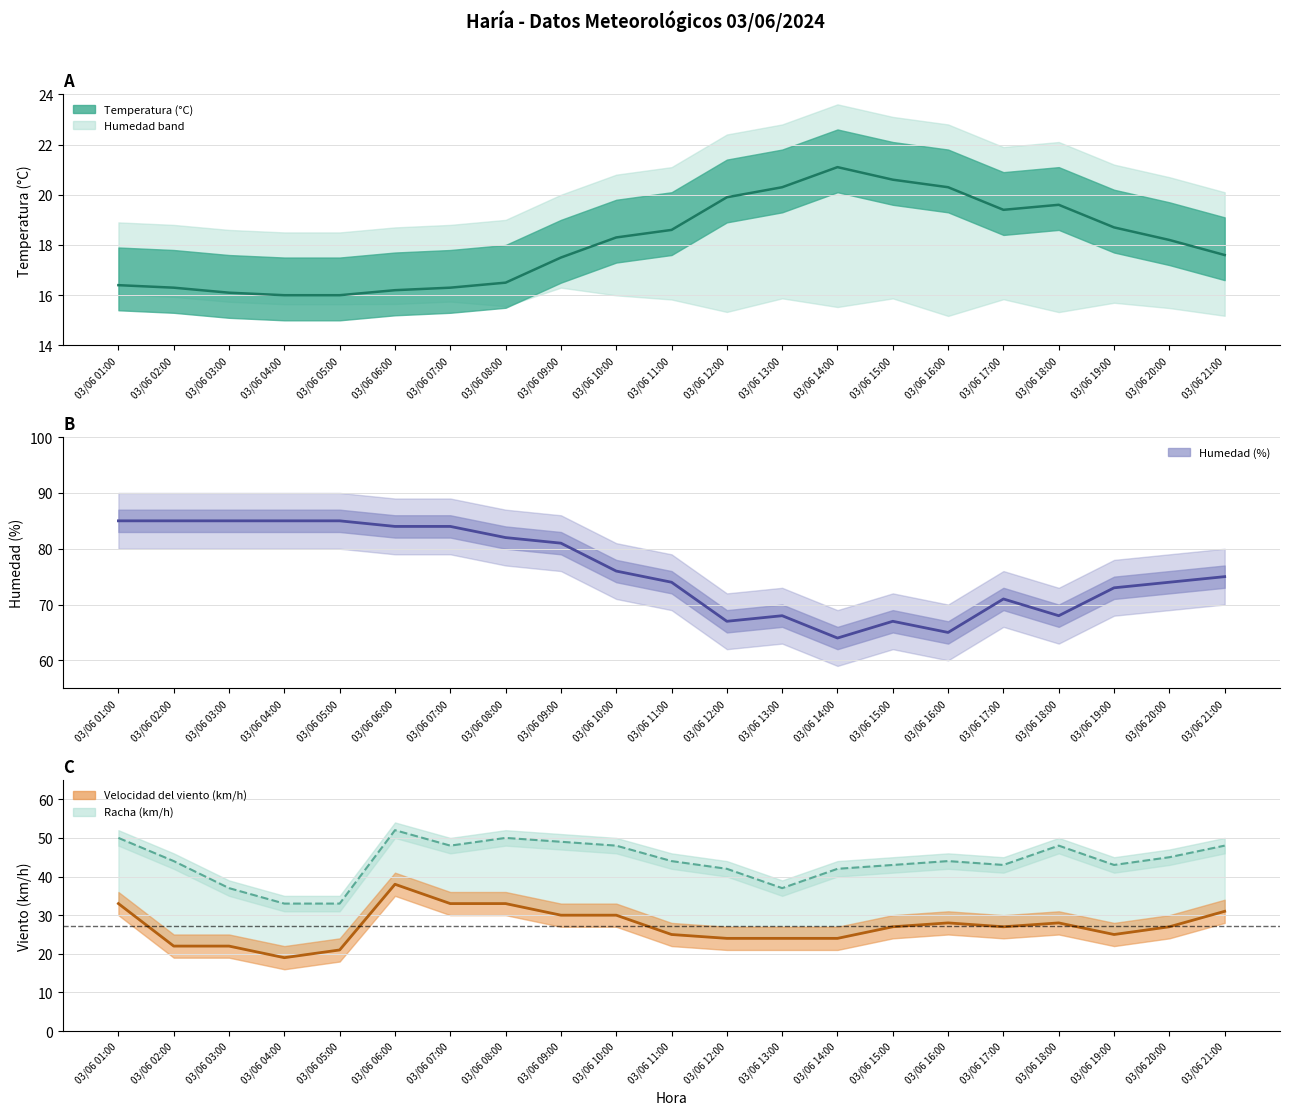

At which label does Humedad (%) first exceed 75?

03/06 01:00